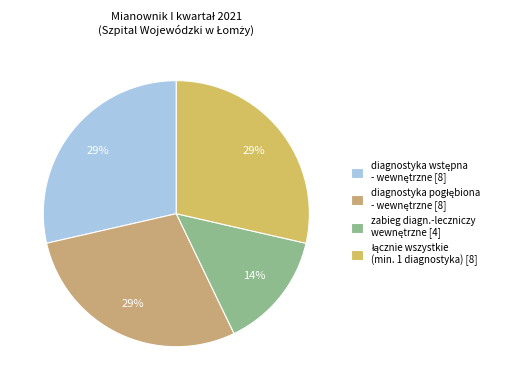

How many segments does this pie chart have?

4